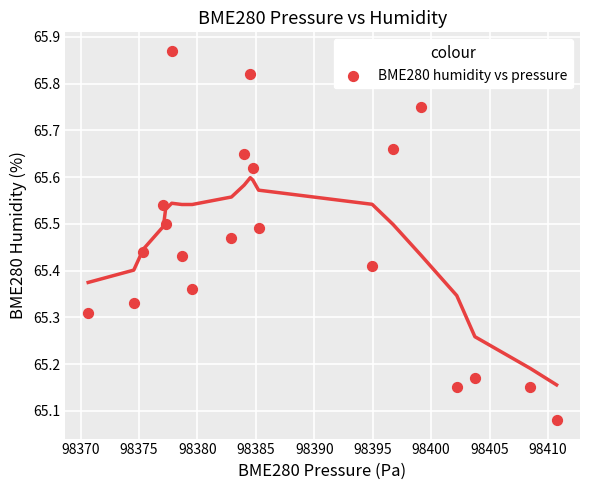

What is the range of X values (max minus min)?

40.1